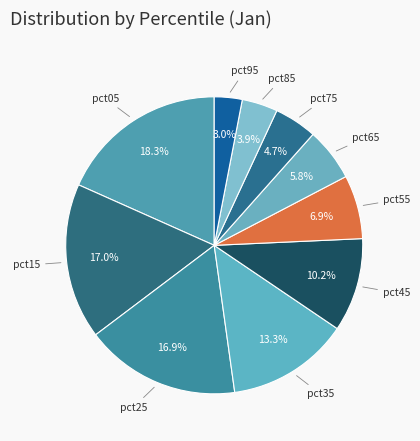

Is the sum of pct75 and pct05 greater than half?

No